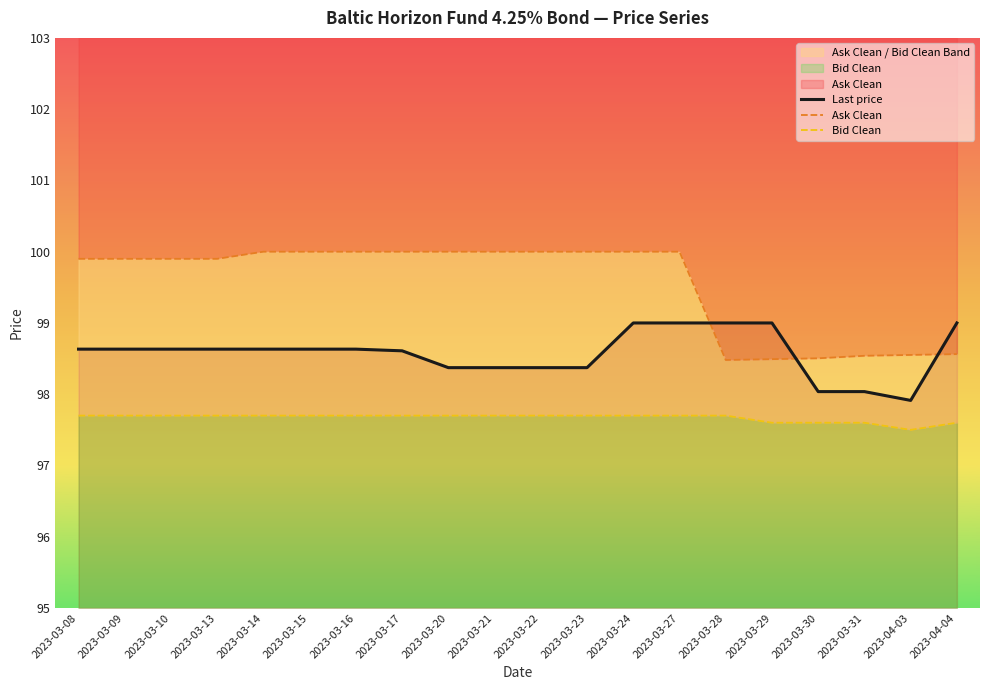

List the labels in order of Ask Clean value, largest first.

2023-03-14, 2023-03-15, 2023-03-16, 2023-03-17, 2023-03-20, 2023-03-21, 2023-03-22, 2023-03-23, 2023-03-24, 2023-03-27, 2023-03-08, 2023-03-09, 2023-03-10, 2023-03-13, 2023-04-04, 2023-04-03, 2023-03-31, 2023-03-30, 2023-03-29, 2023-03-28